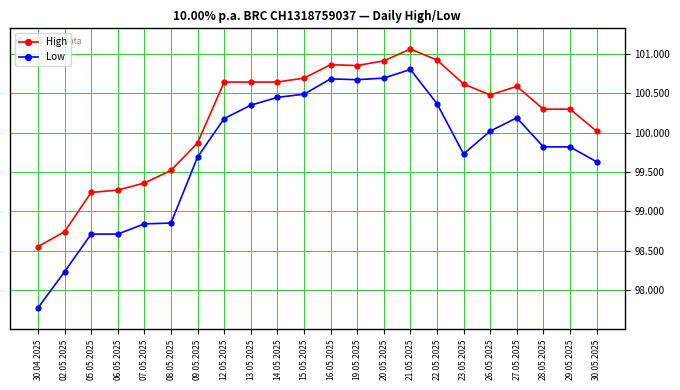

Where is High nearest to the value 99807?

09.05.2025